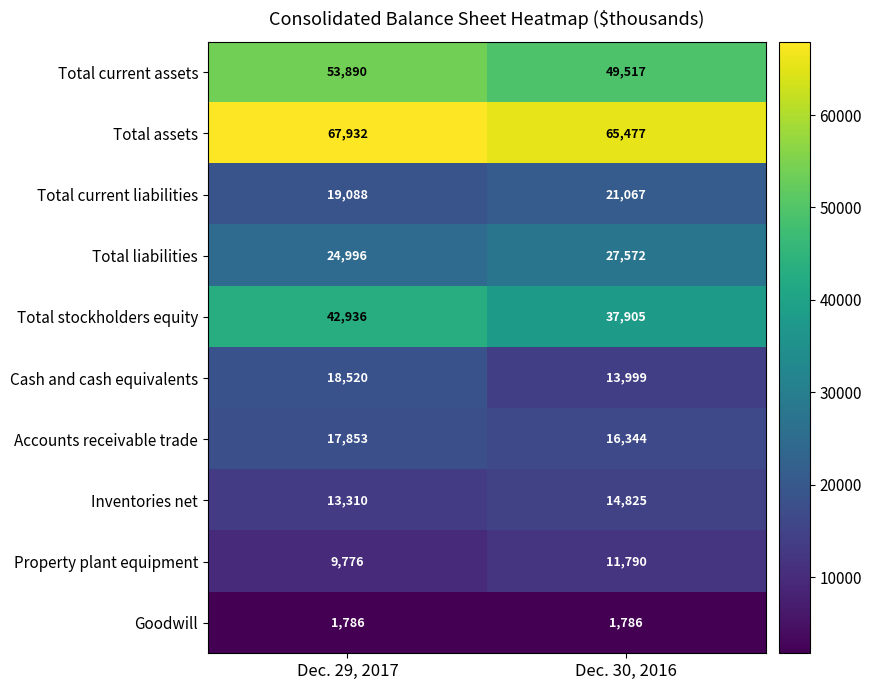

The Total assets series shows 67932 at Dec. 29, 2017. True or false?

True